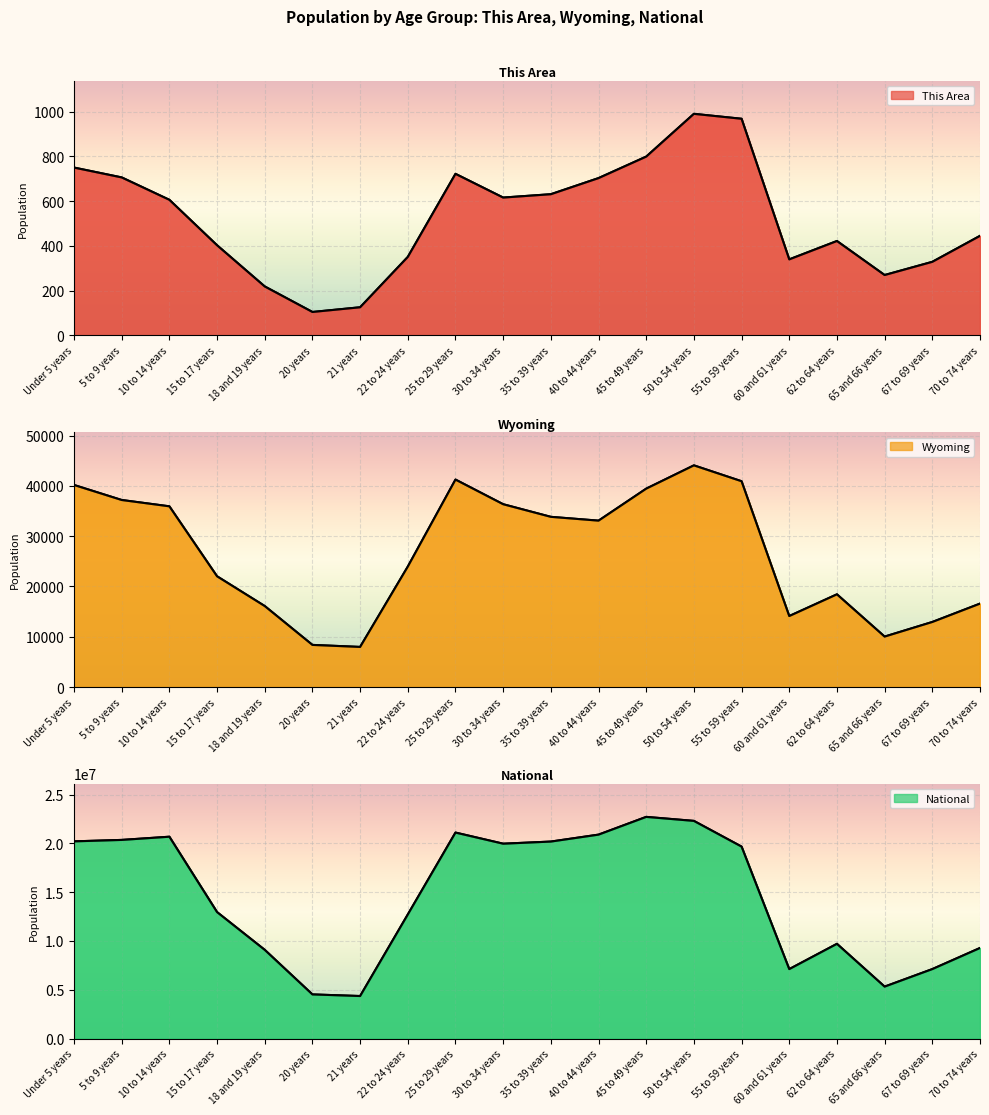

How many interior local valleys does the This Area series have?

4